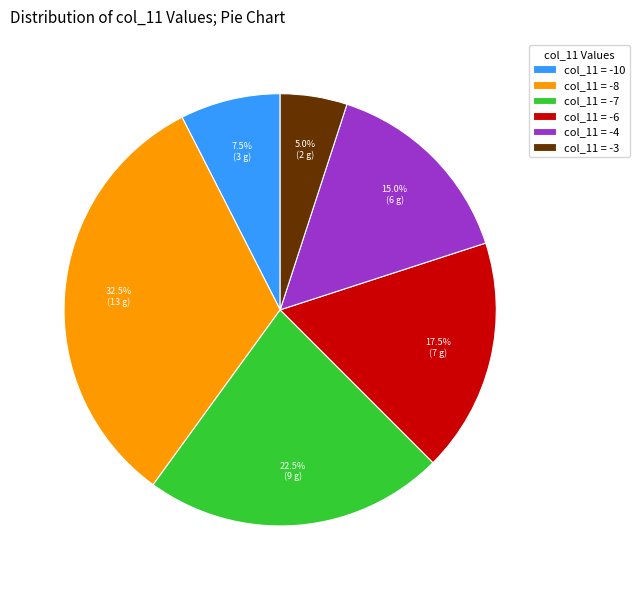

What is the ratio of the value at col_11 = -3 to the value at col_11 = -6?

0.3